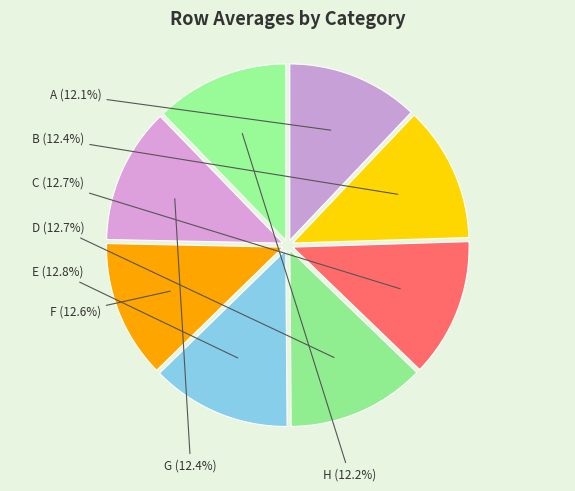

To the nearest percent, what is the average slice percentage?

12%